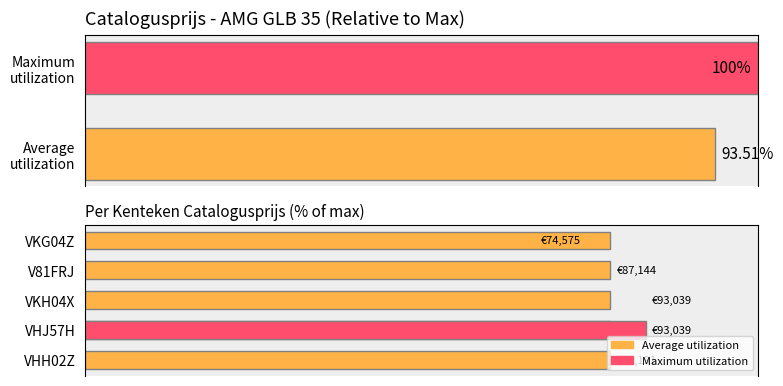

Which category has the lowest value across all series?

VKG04Z